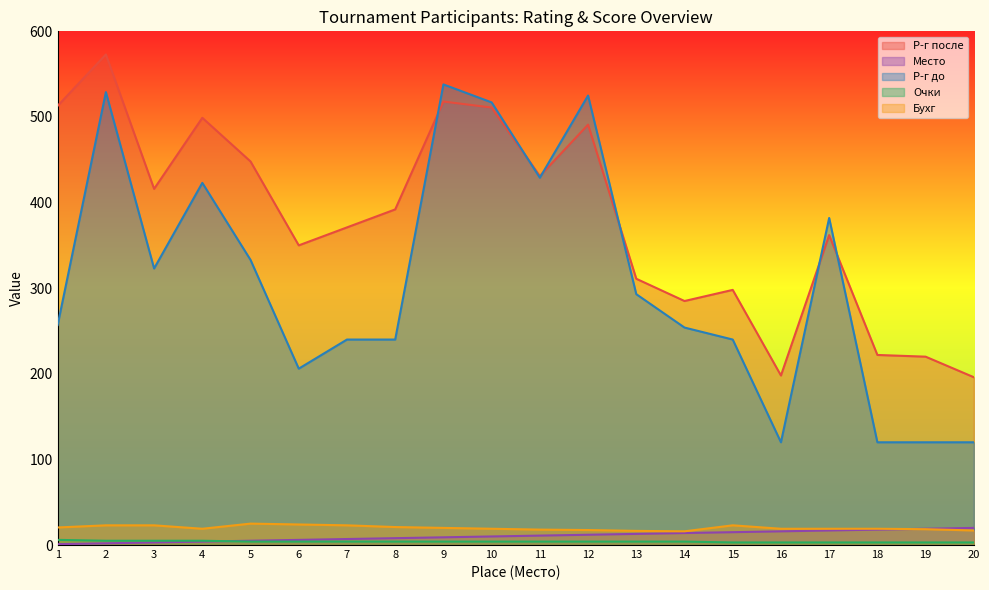

What is the minimum value shown in the chart?

1.0